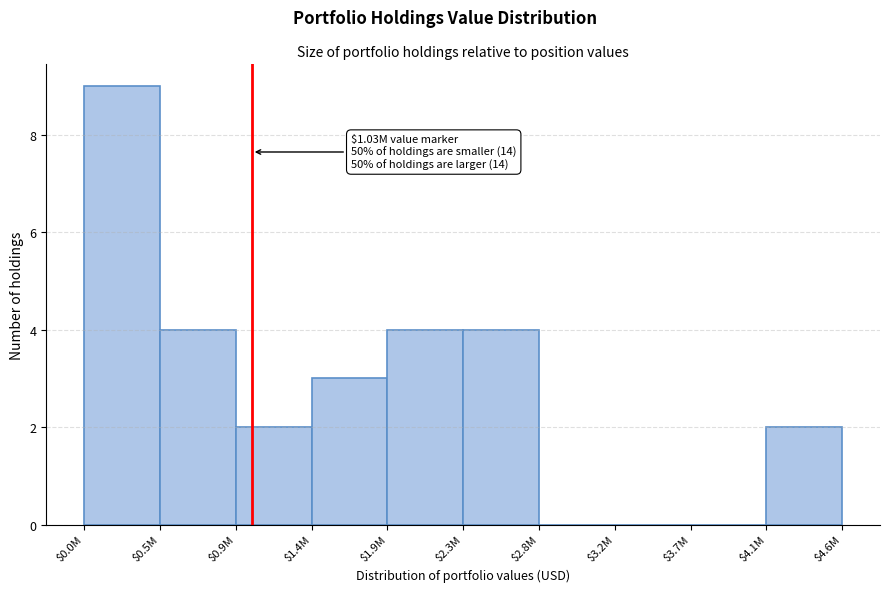

True or false: the data shows 0 at $3.7M.

True